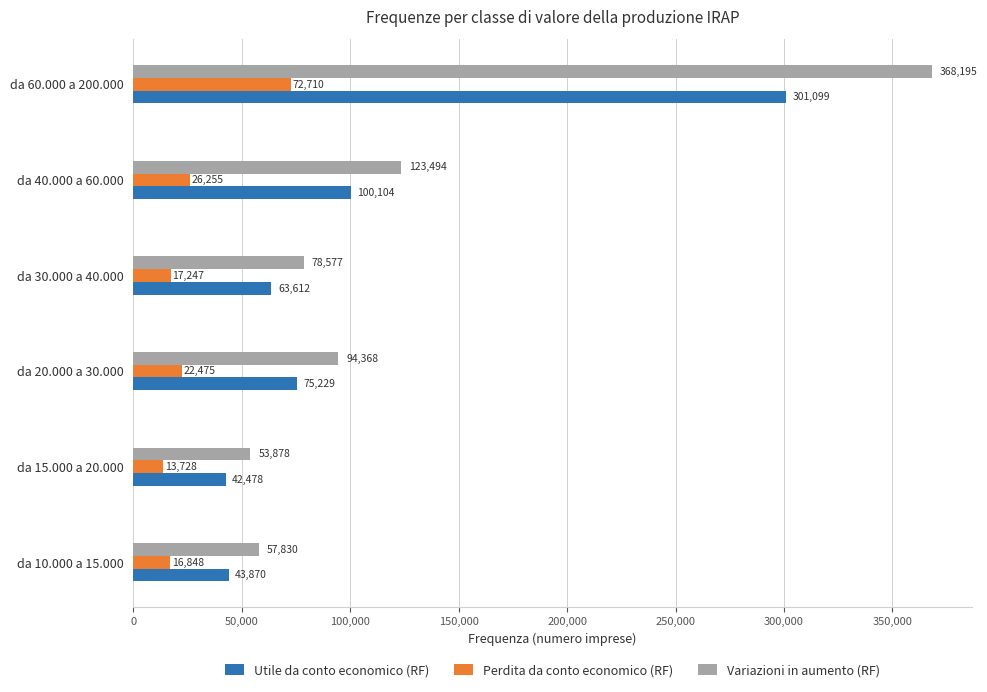

At da 15.000 a 20.000, list the series in order from largest to smallest.

Variazioni in aumento (RF), Utile da conto economico (RF), Perdita da conto economico (RF)